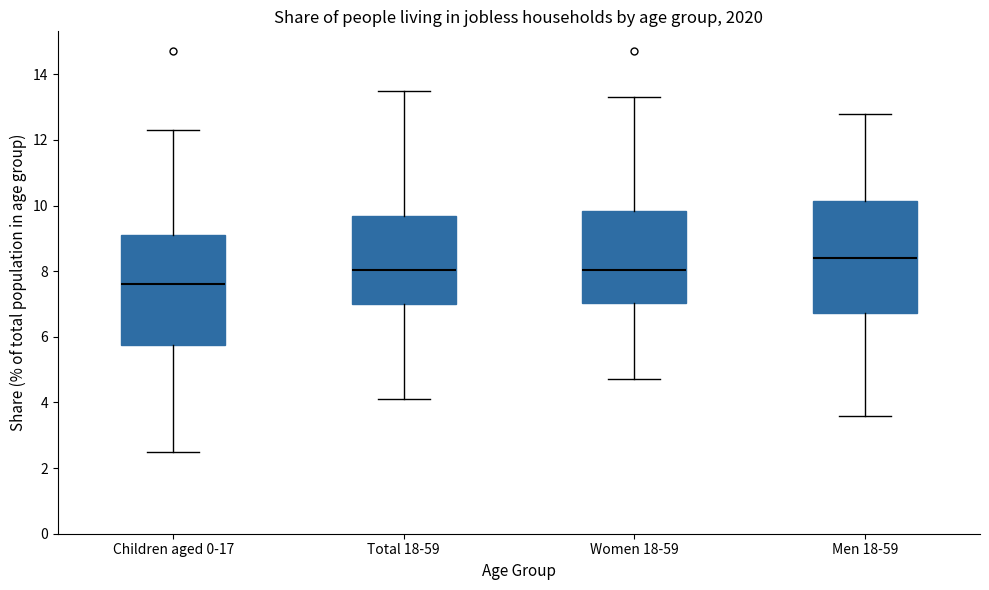

Reading left to right, read every box against the y-axis: the position of its median line, the range the box covers, and the ends of its whiskers. The values are not printed on the chart, so give them approximately, as read against the axis.

Children aged 0-17: median 7.6, box 5.8 to 9.2, whiskers 2.6 to 12.4
Total 18-59: median 8.0, box 7.0 to 9.6, whiskers 4.2 to 13.6
Women 18-59: median 8.0, box 7.0 to 9.8, whiskers 4.8 to 13.4
Men 18-59: median 8.4, box 6.8 to 10.2, whiskers 3.6 to 12.8